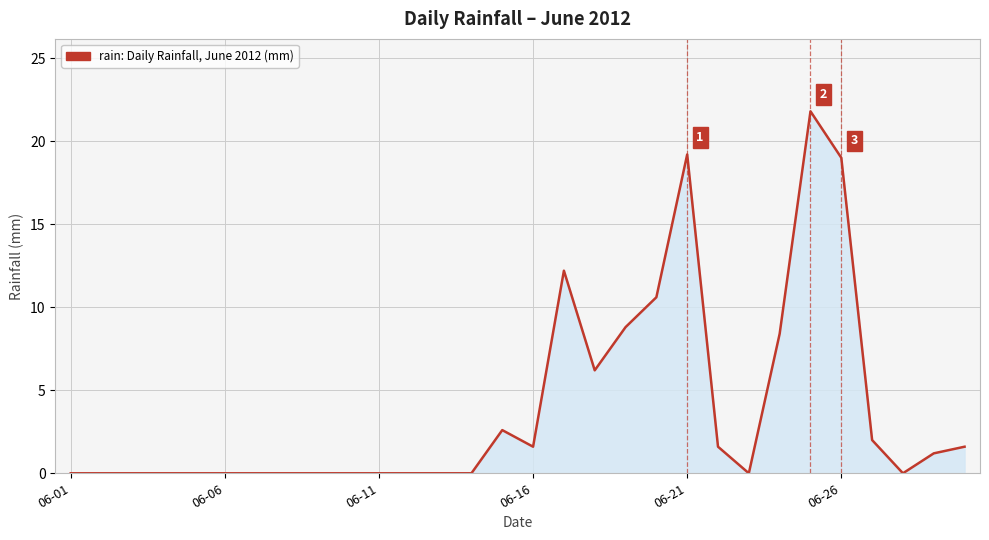

How many lines are shown in the chart?

1